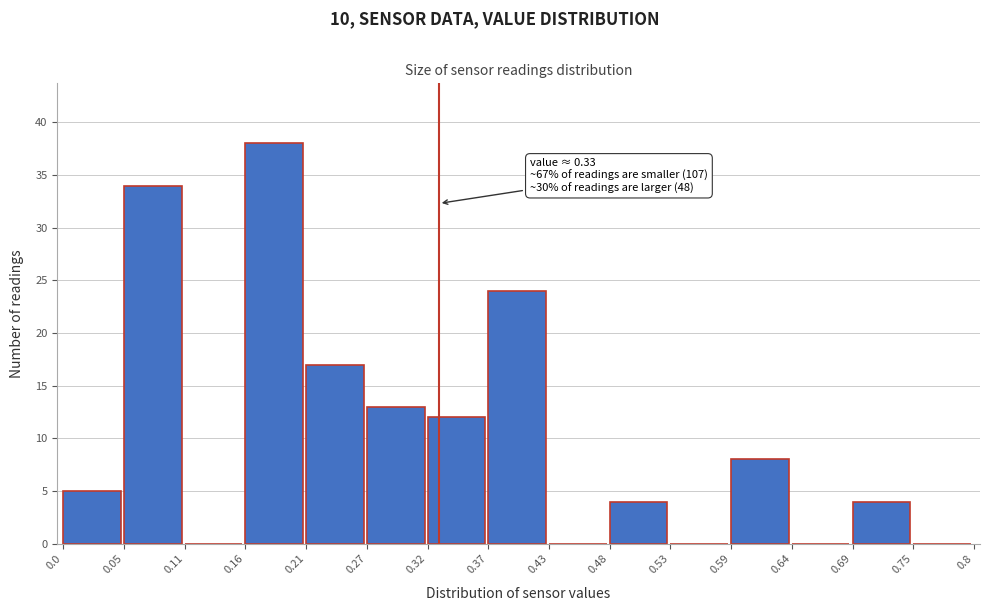

Which range on the x-axis has the tallest bar?

0.16 to 0.21